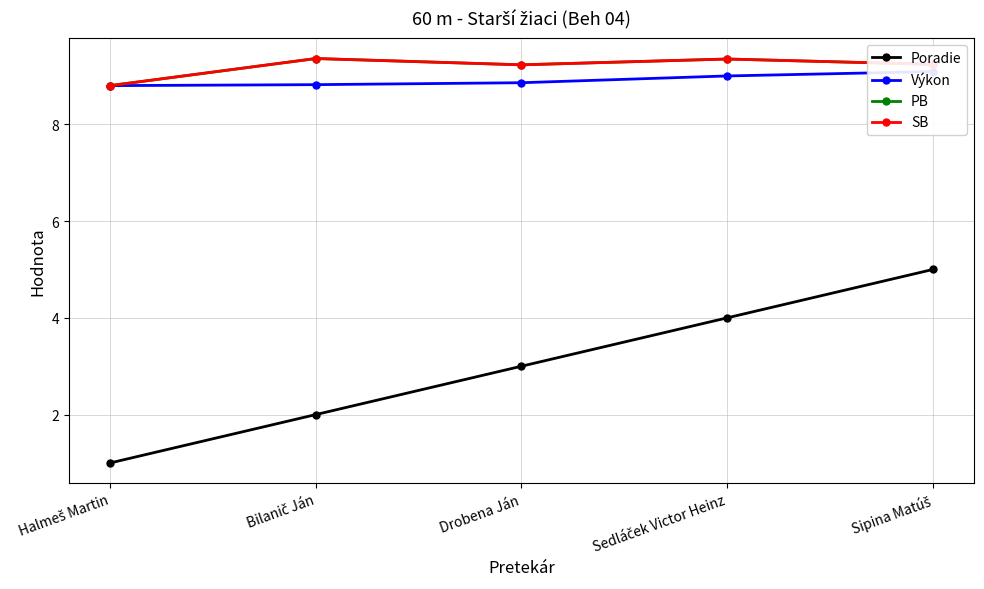

What is the highest value of the SB series?

9.4